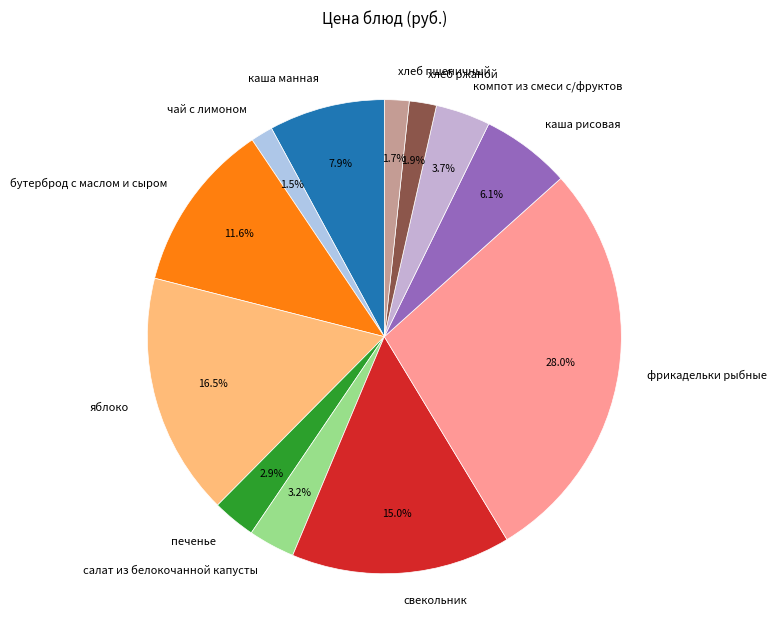

How many segments does this pie chart have?

12